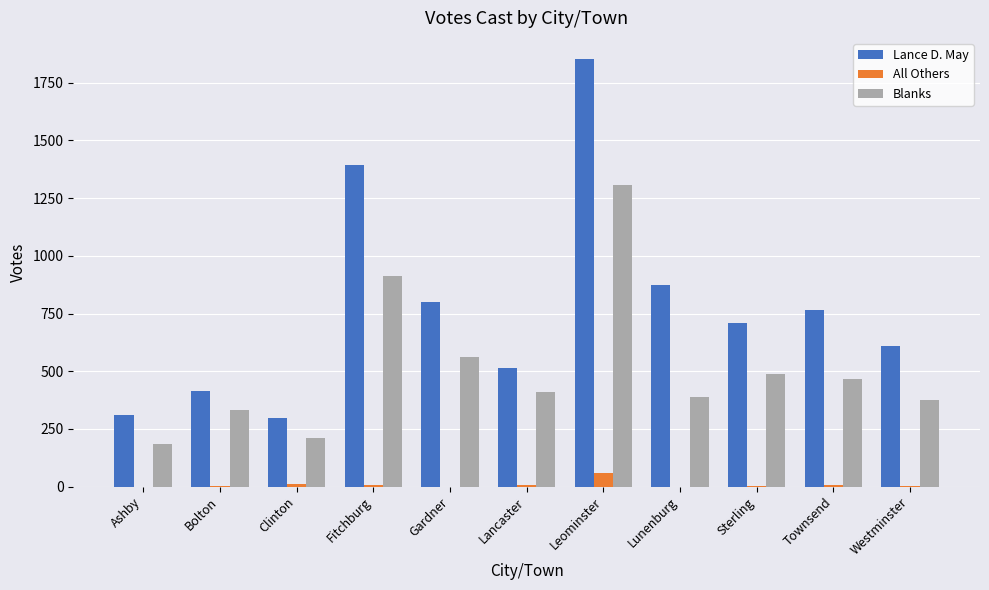

Between Clinton and Fitchburg, which series saw the biggest shift?

Lance D. May